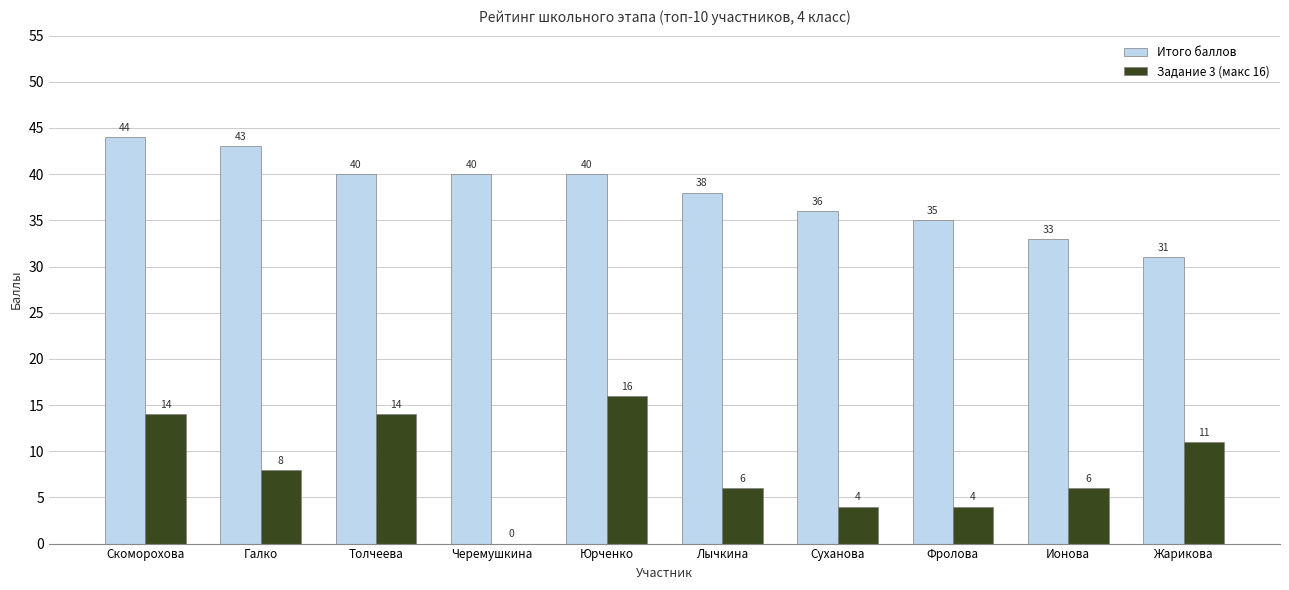

Between Юрченко and Лычкина, which series saw the biggest shift?

Задание 3 (макс 16)